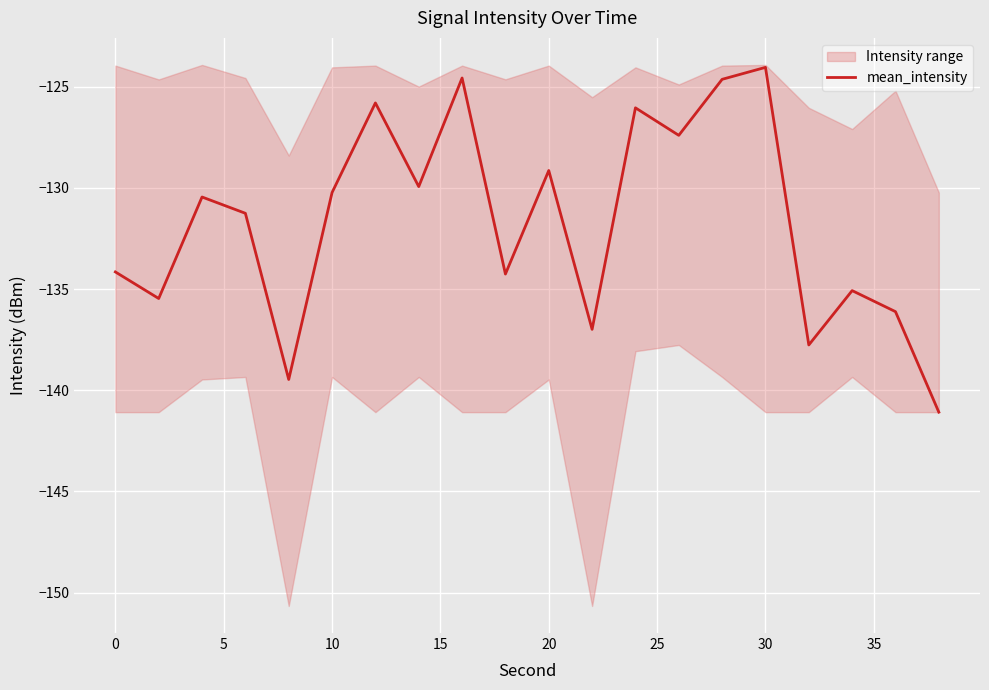

What is the difference between the maximum and minimum values?

17.0